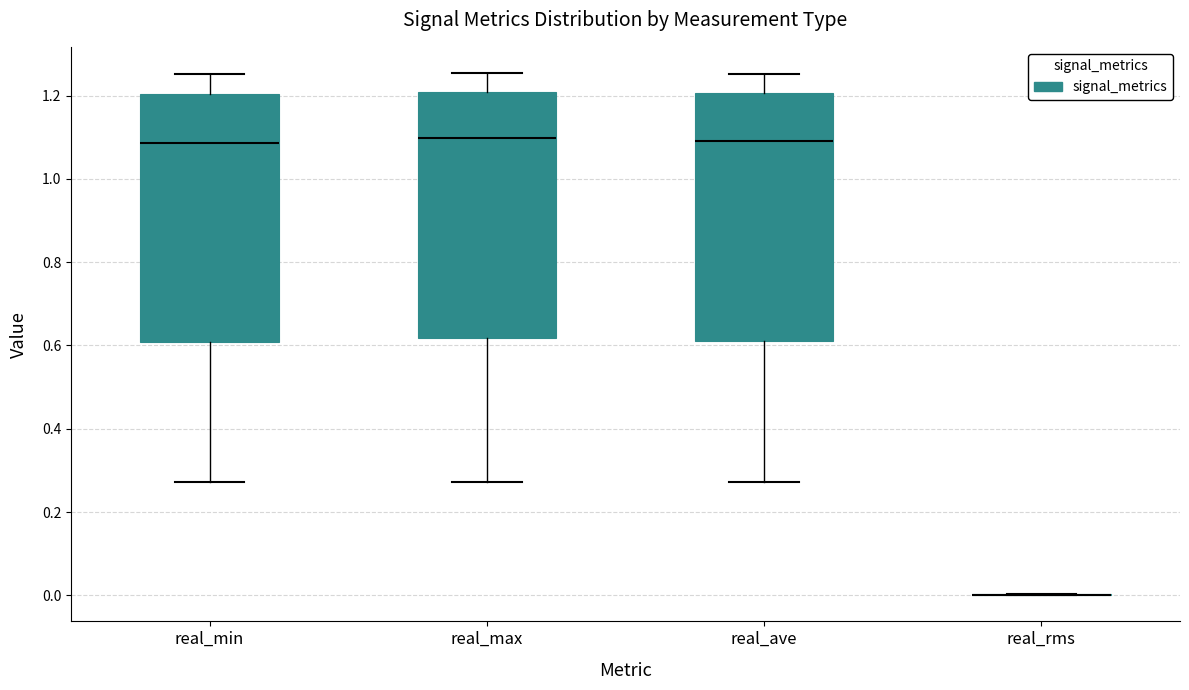

Reading left to right, transcribe this box plot: for each box, give where its median line is, the range the box spans, and where its two whiskers end, as read against the y-axis. The values are not printed on the chart, so give them approximately, as read against the axis.

real_min: median 1.08, box 0.60 to 1.20, whiskers 0.28 to 1.26
real_max: median 1.10, box 0.62 to 1.20, whiskers 0.28 to 1.26
real_ave: median 1.10, box 0.62 to 1.20, whiskers 0.28 to 1.26
real_rms: box collapsed to a line at 0.00, whiskers 0.00 to 0.00